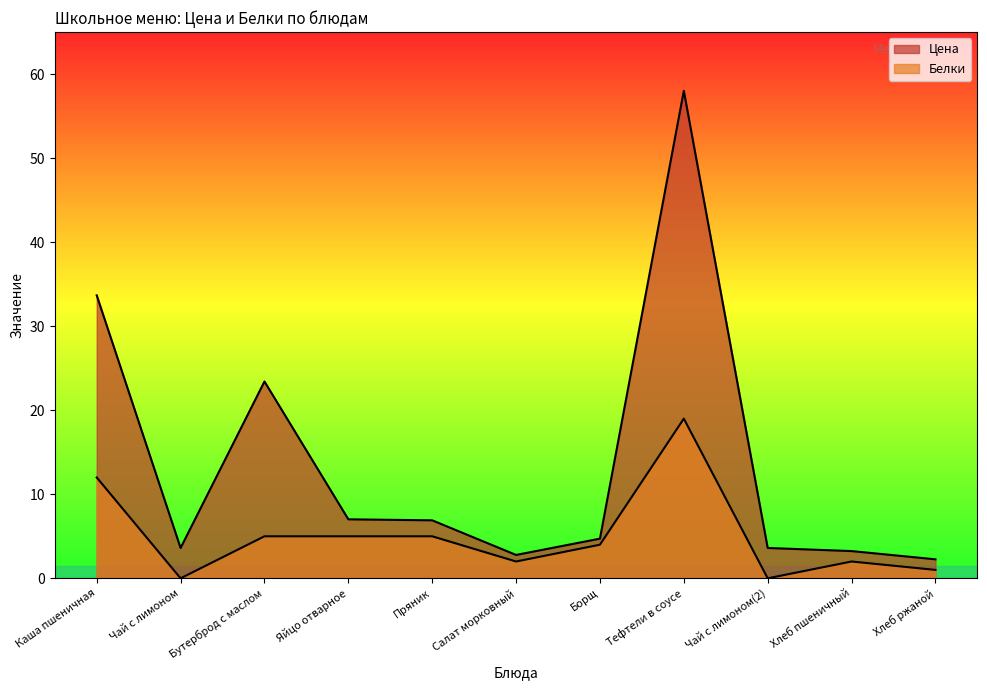

How many interior local valleys does the Цена series have?

2